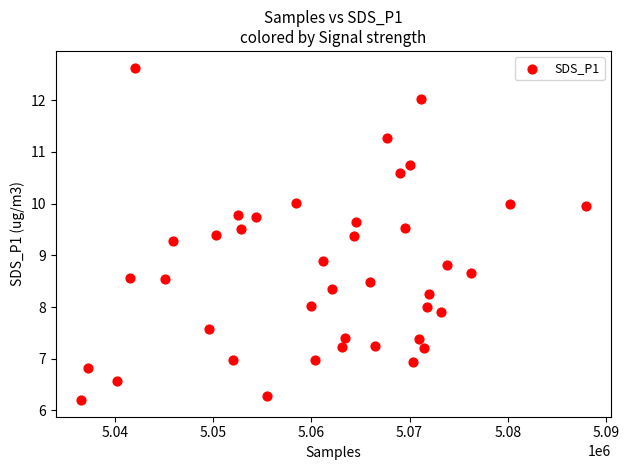

What is the range of X values (max minus min)?

51458.0